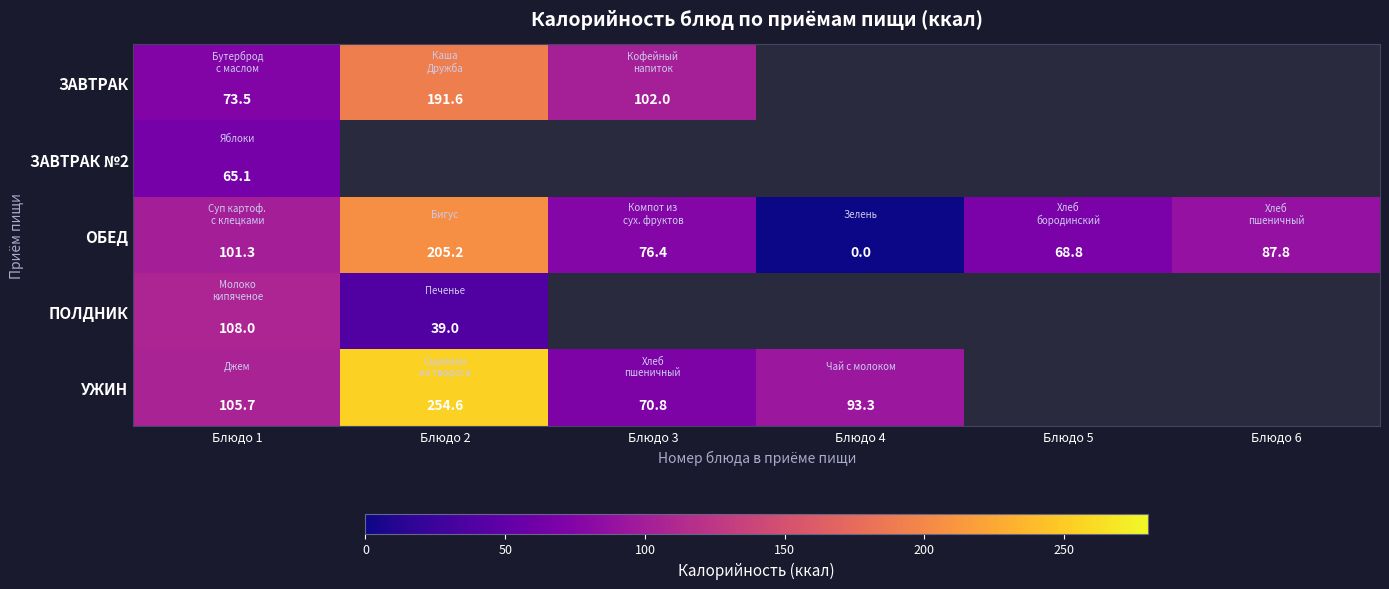

How many data points in ОБЕД are above 87?

3